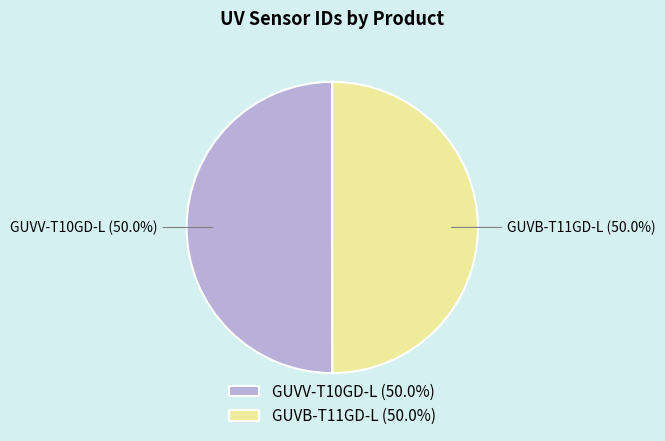

Is the sum of GUVV-T10GD-L and GUVB-T11GD-L greater than half?

Yes